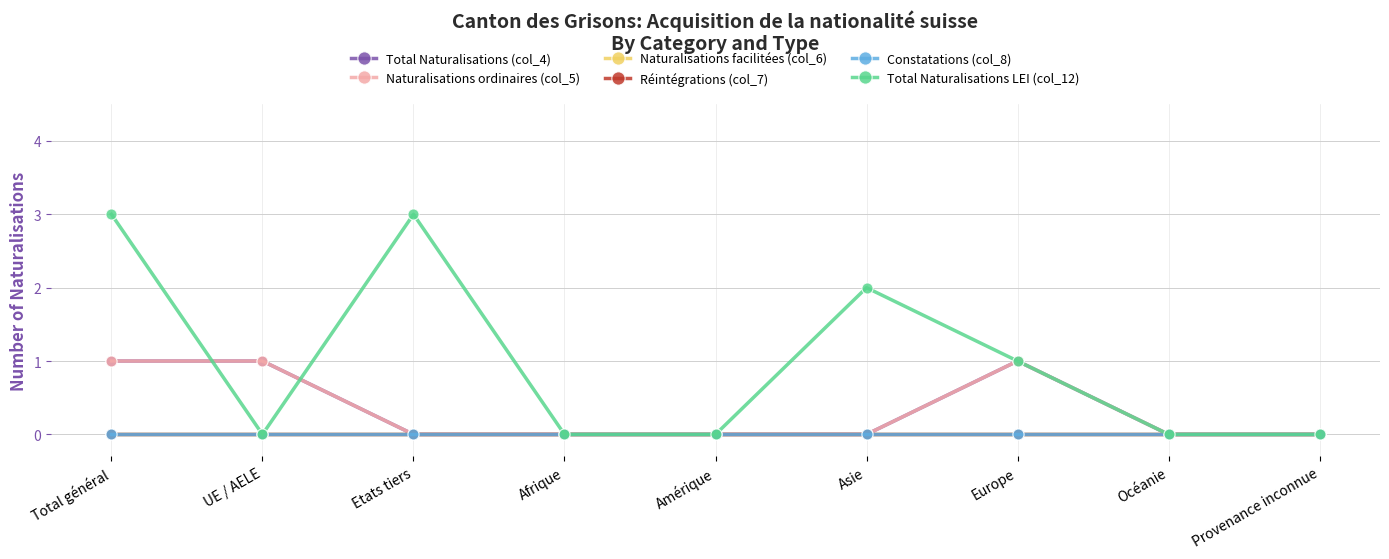

List the labels in order of Total Naturalisations LEI (col_12) value, smallest first.

UE / AELE, Afrique, Amérique, Océanie, Provenance inconnue, Europe, Asie, Total général, Etats tiers